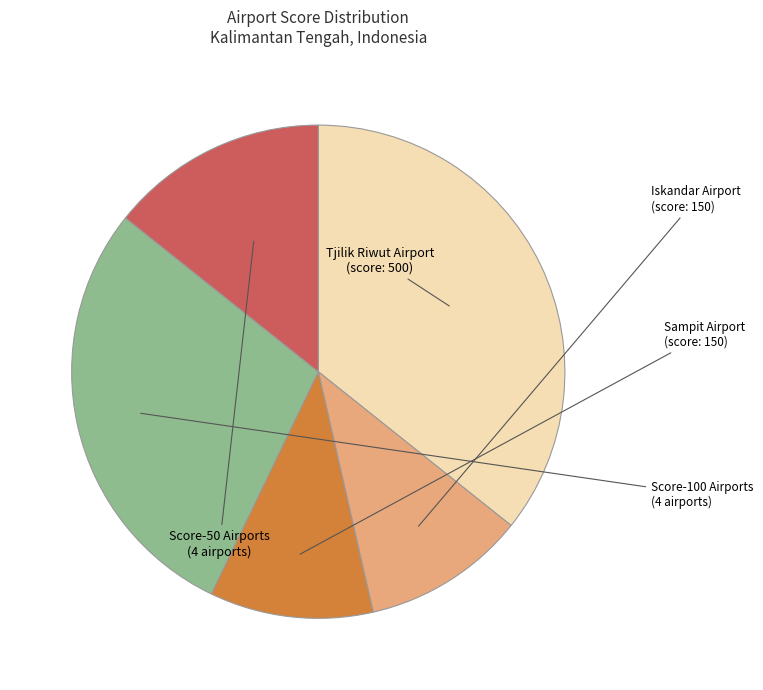

Which category has the biggest portion of the pie?

Tjilik Riwut Airport